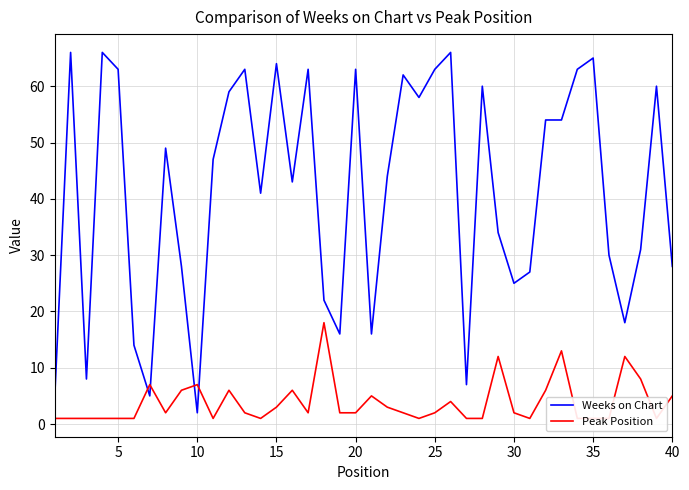

At how many categories does at least one series exceed 13?

35